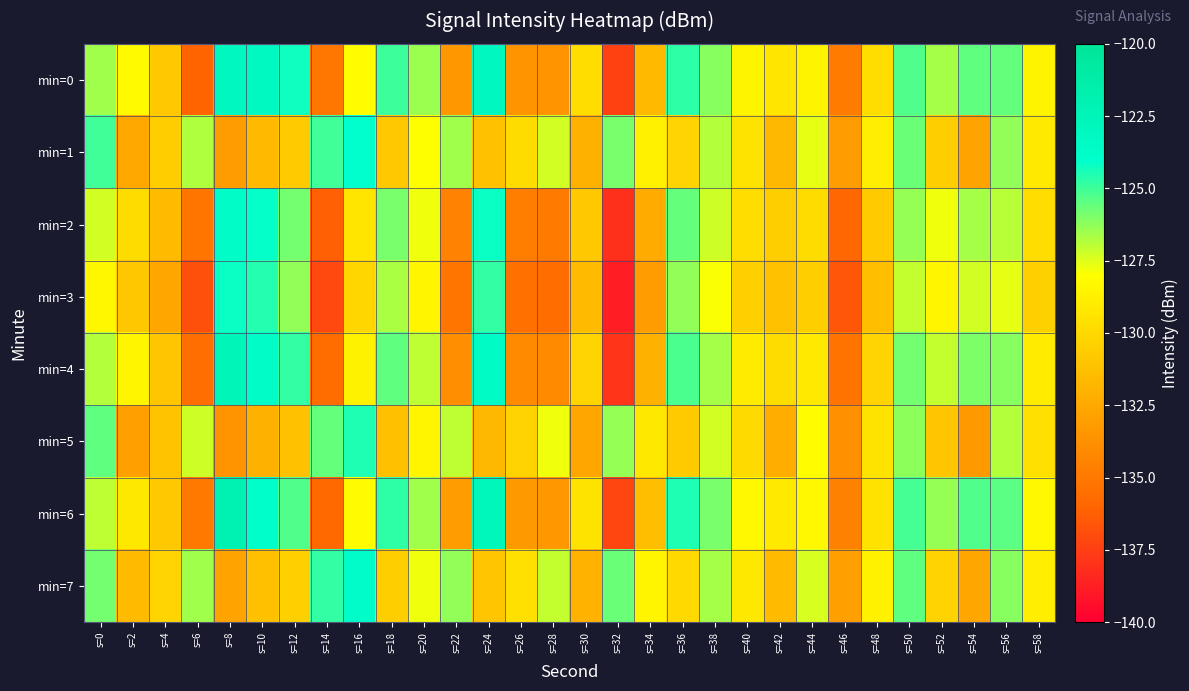

At which category does the chart reach its peak across all series?

s=8